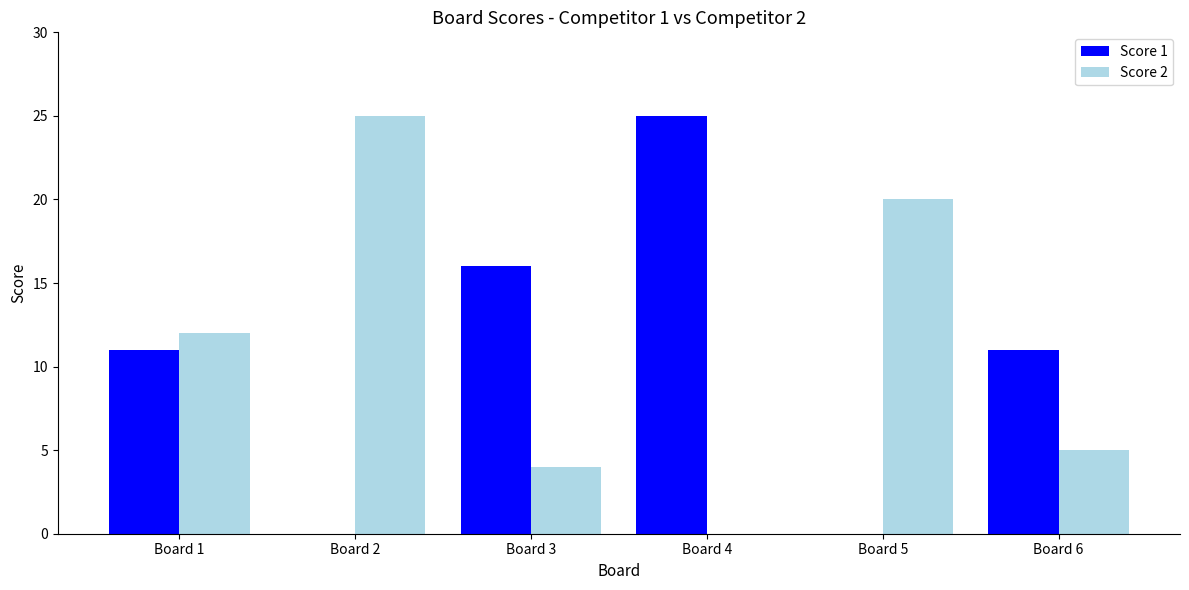

Reading left to right, extract all data points from this chart.

Score 1: 11	0	16	25	0	11
Score 2: 12	25	4	0	20	5